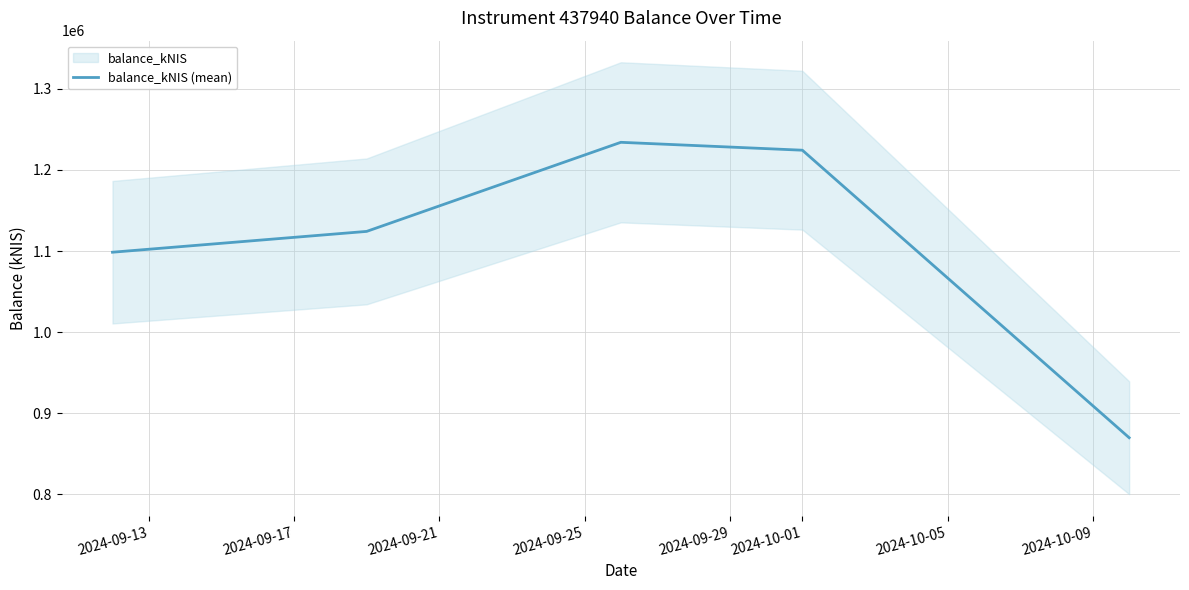

True or false: the data has more than 1 interior local peaks.

False